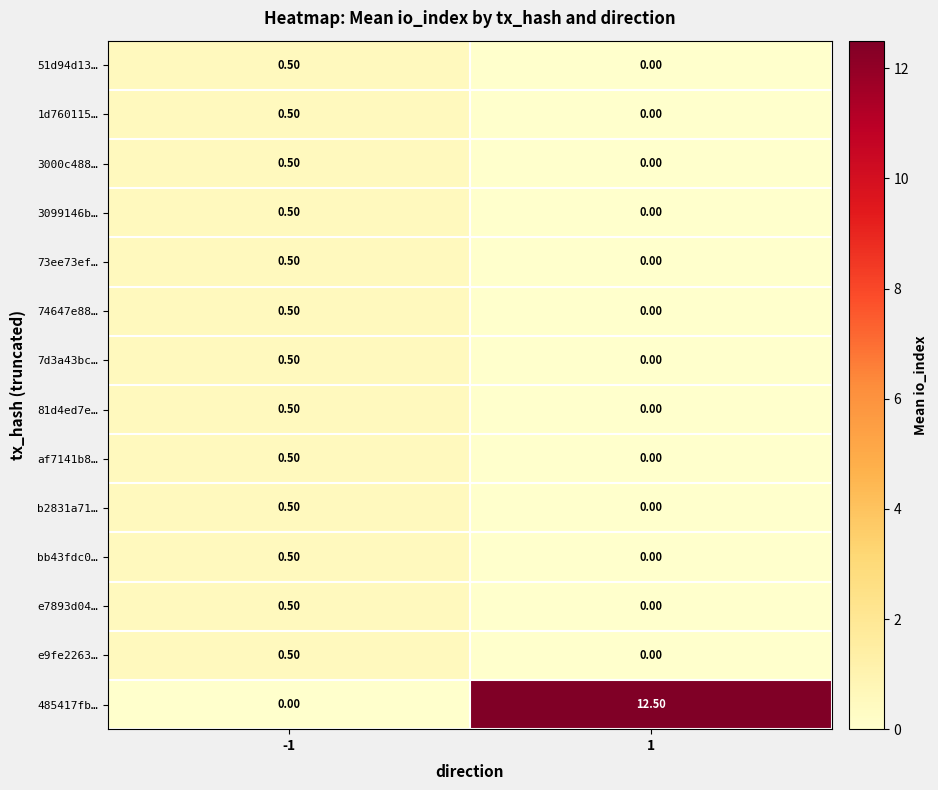

What is the difference between the 1d760115… values at -1 and 1?

0.5